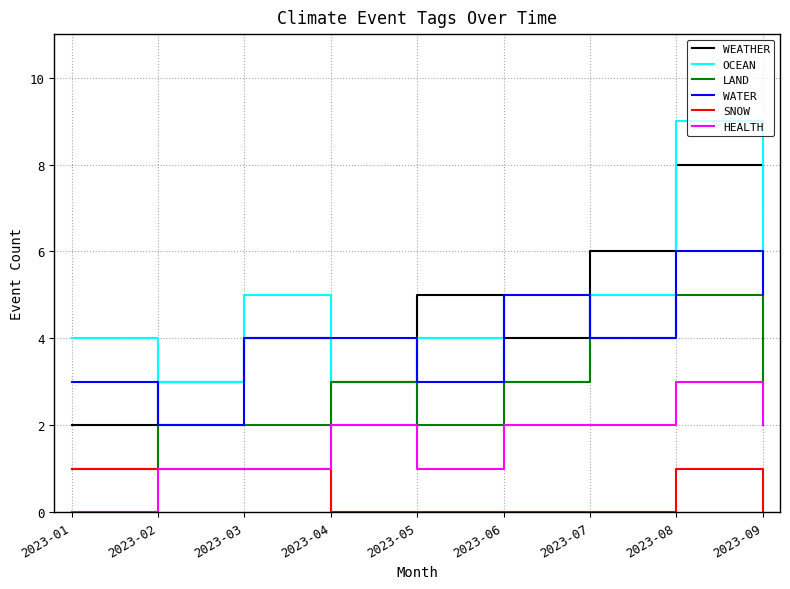

Which series has the widest spread of values?

OCEAN